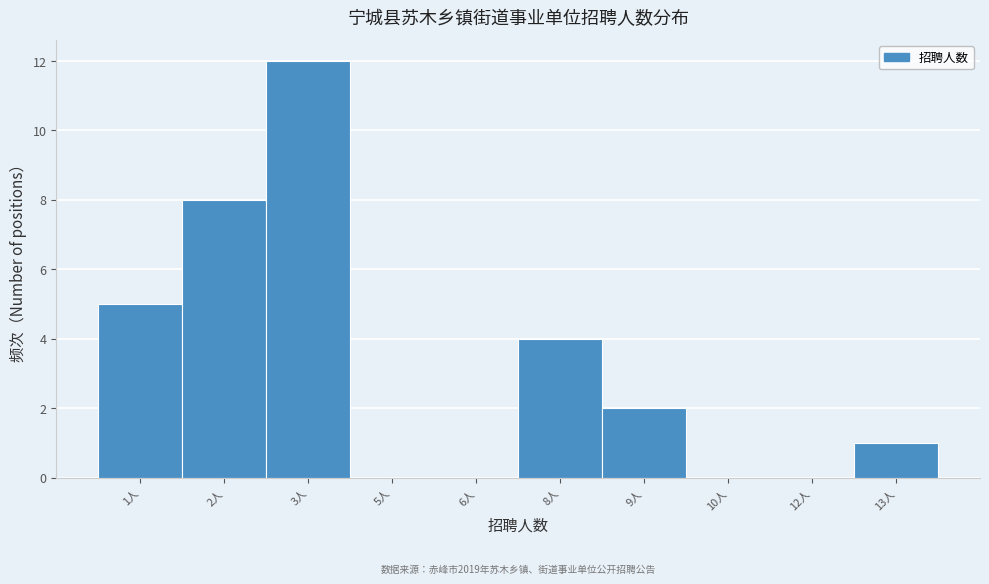

Reading left to right, list all the values displayed in this chart.

1人=5	2人=8	3人=12	5人=0	6人=0	8人=4	9人=2	10人=0	12人=0	13人=1